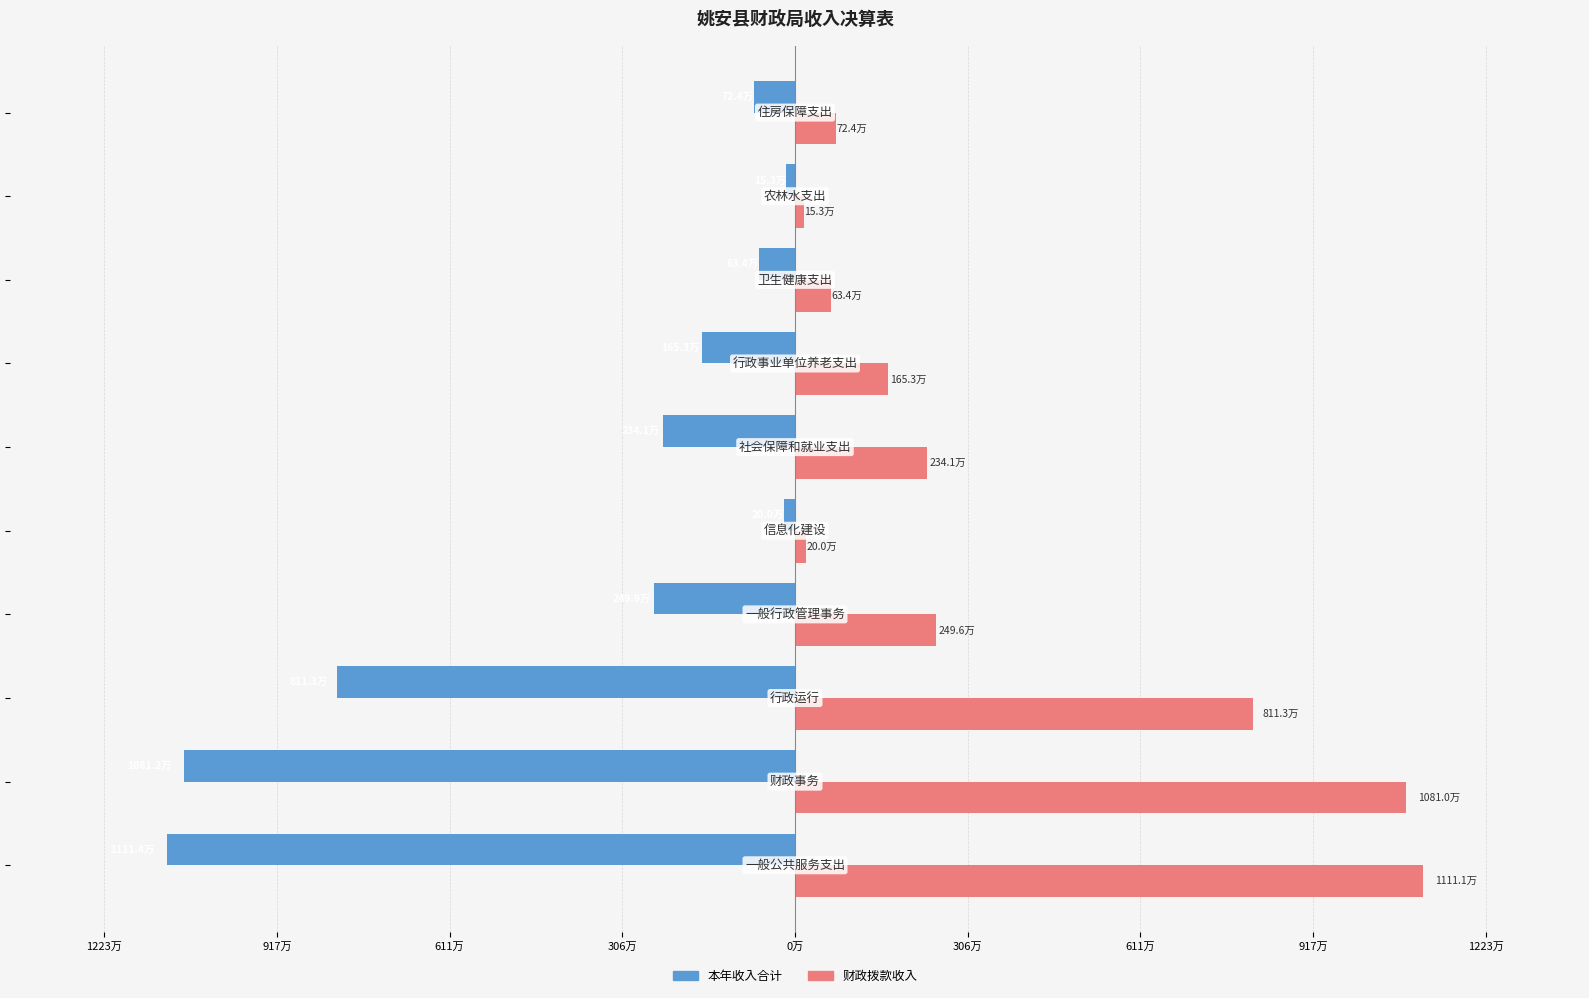

What are all the series names shown in the legend?

本年收入合计, 财政拨款收入